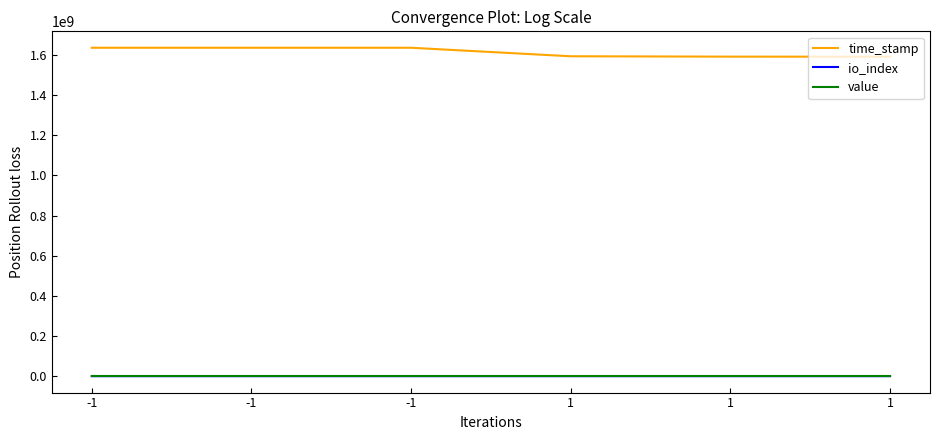

At which category does the chart reach its minimum across all series?

1